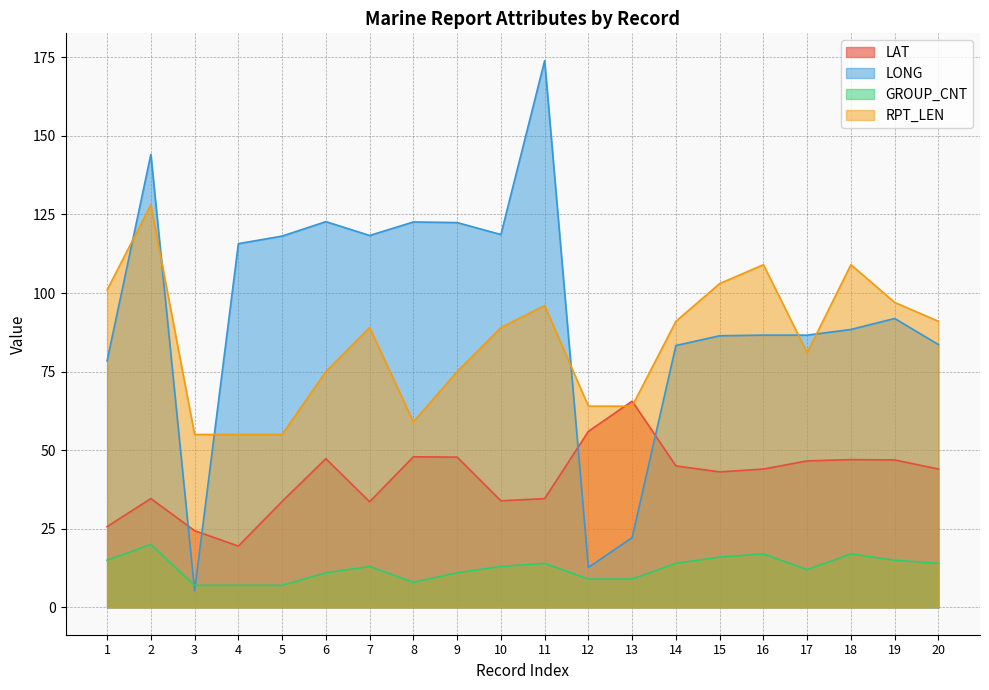

What is the sum of all RPT_LEN values?

1686.0